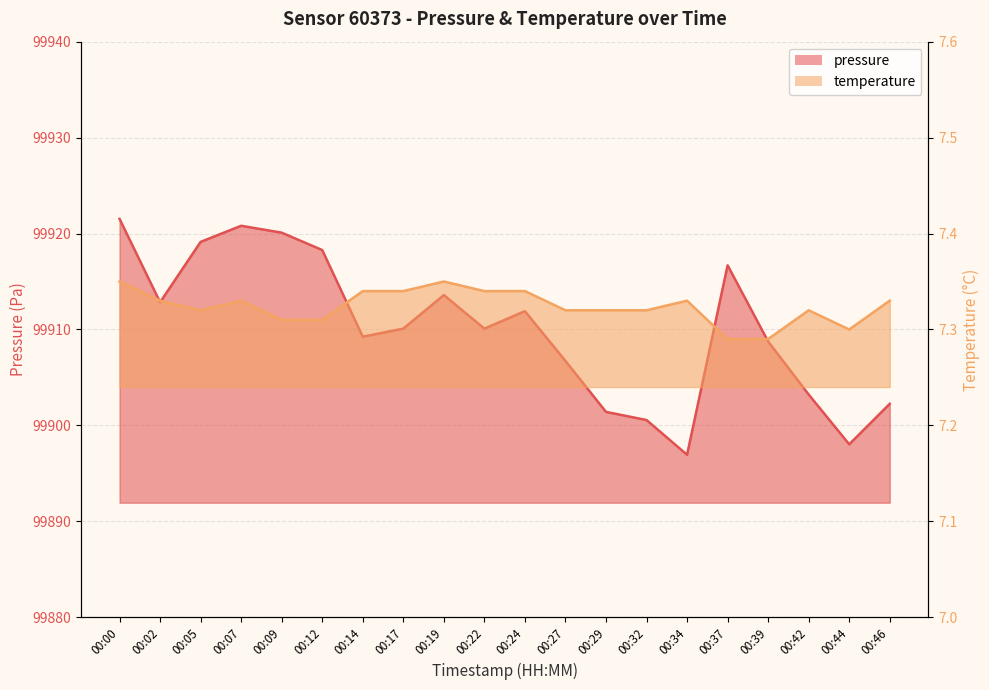

True or false: temperature and pressure cross at least once.

False